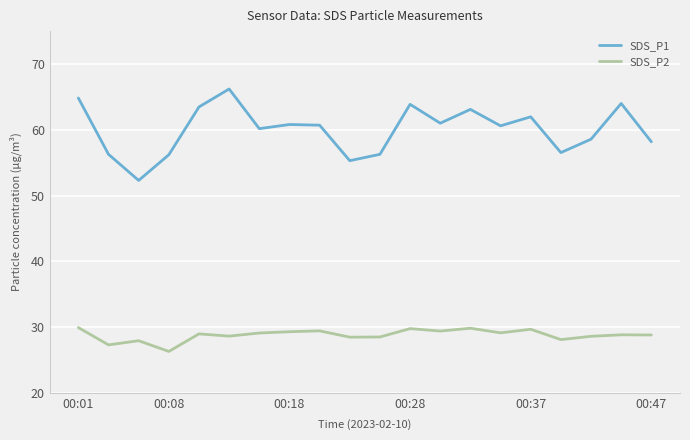

True or false: SDS_P2 and SDS_P1 cross at least once.

False